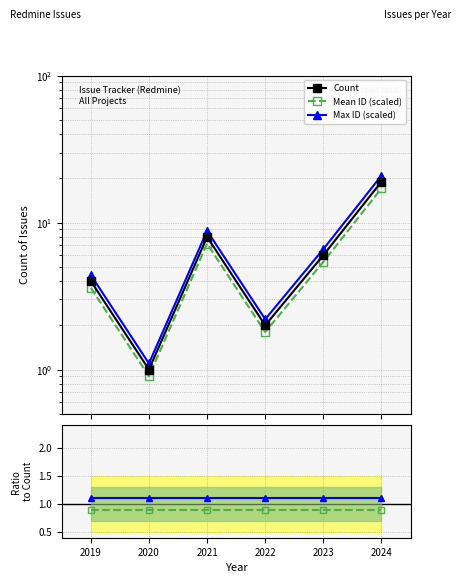

Reading left to right, extract all data points from this chart.

Count: 4.0	1.0	8.0	2.0	6.0	19.0
Mean ID (scaled): 3.6	0.9	7.2	1.8	5.4	17.1
Max ID (scaled): 4.4	1.1	8.8	2.2	6.6	20.9
Mean ID ratio: 0.9	0.9	0.9	0.9	0.9	0.9
Max ID ratio: 1.1	1.1	1.1	1.1	1.1	1.1